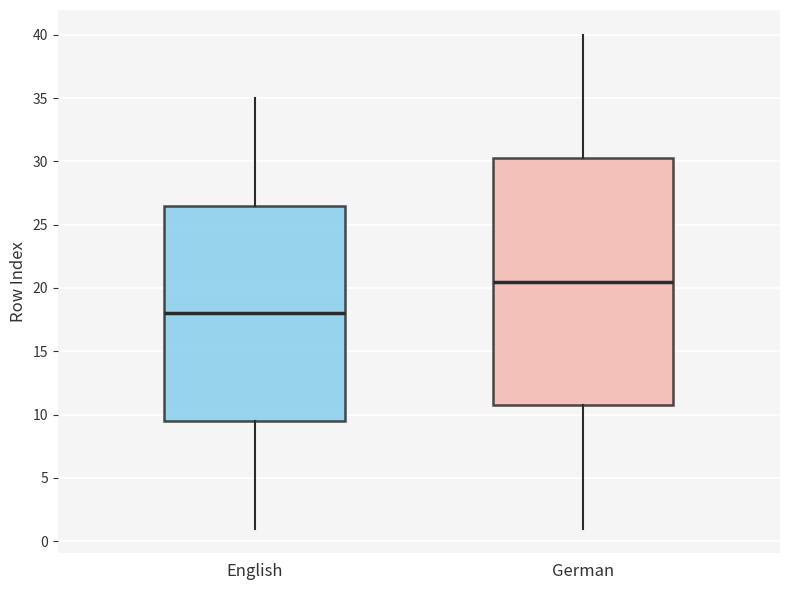

Which box is the tallest, from its lower edge to its upper edge?

German